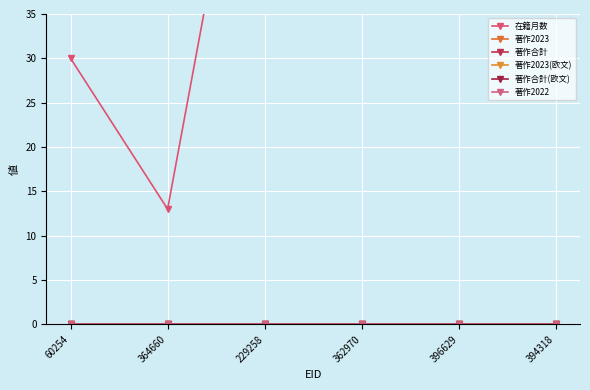

Which series changed the most between 364660 and 229258?

在籍月数